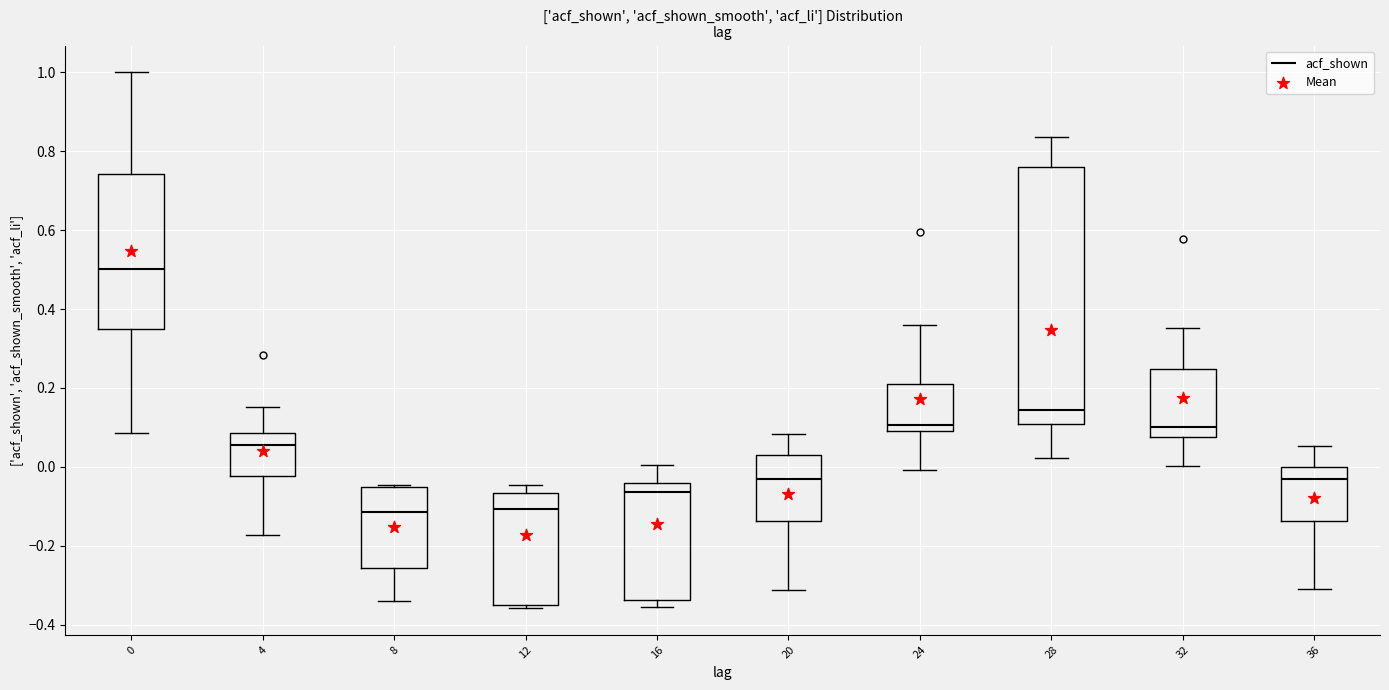

Where does the upper whisker of the box at x = 36 end on the y-axis? The values are not printed on the chart, so give them approximately, as read against the axis.

0.06